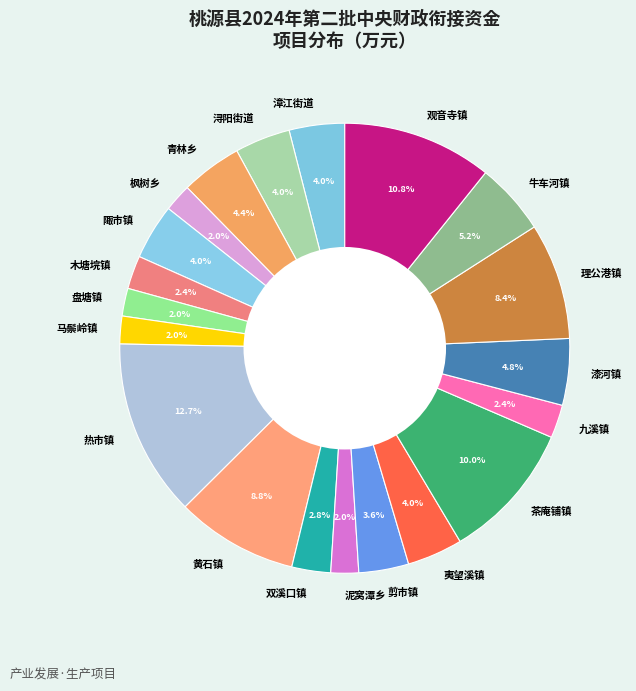

True or false: 盘塘镇 accounts for 2% of the total.

True